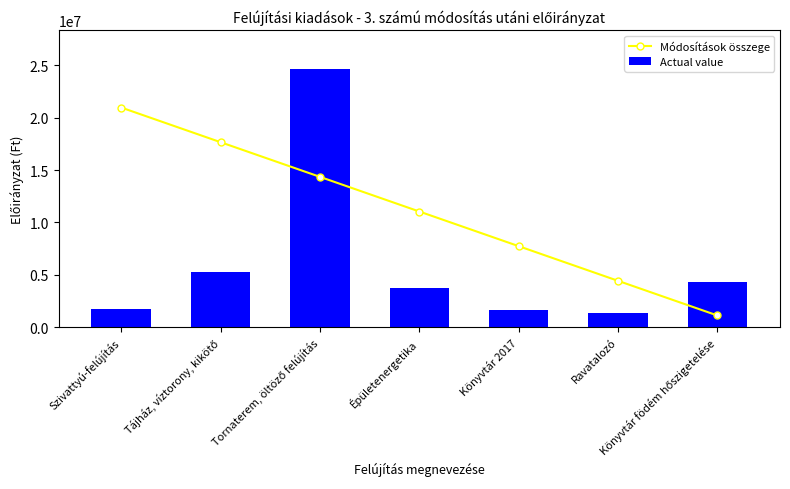

What is the total value across all series at Épületenergetika?

14761556.8